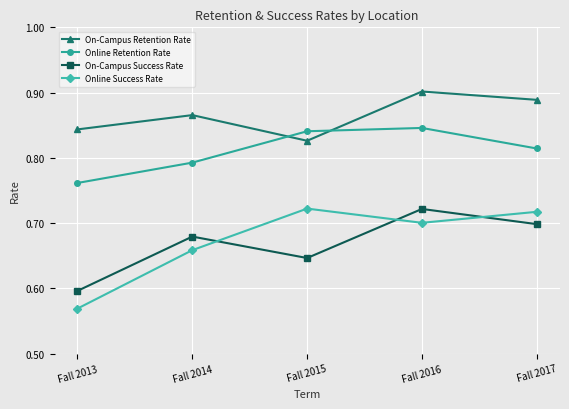

At Fall 2016, list the series in order from smallest to largest.

Online Success Rate, On-Campus Success Rate, Online Retention Rate, On-Campus Retention Rate